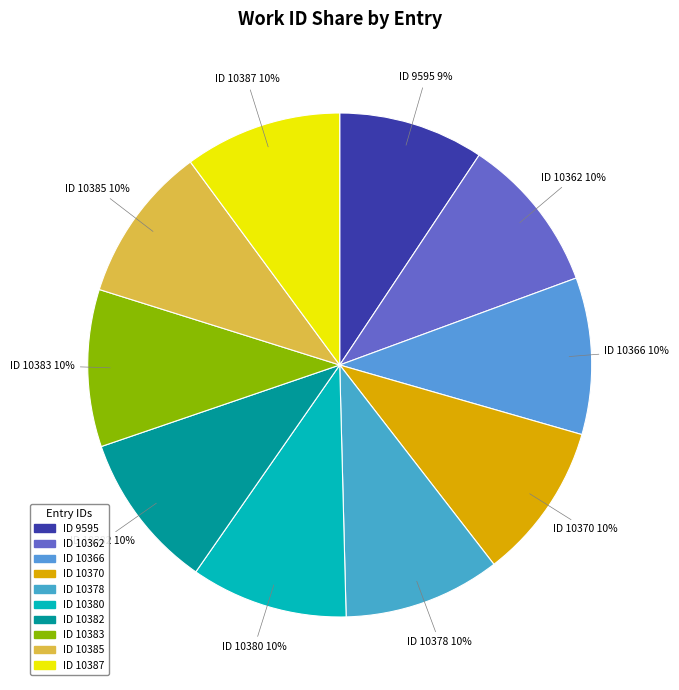

Which category has the biggest portion of the pie?

10387